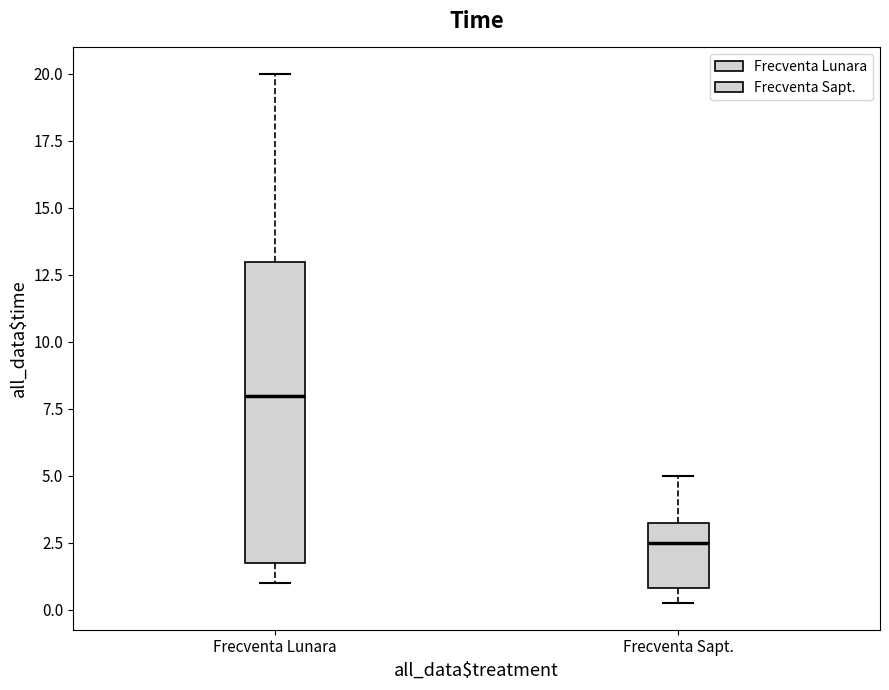

Where does the median line of the box for Frecventa Sapt. sit on the y-axis? The values are not printed on the chart, so give them approximately, as read against the axis.

2.5